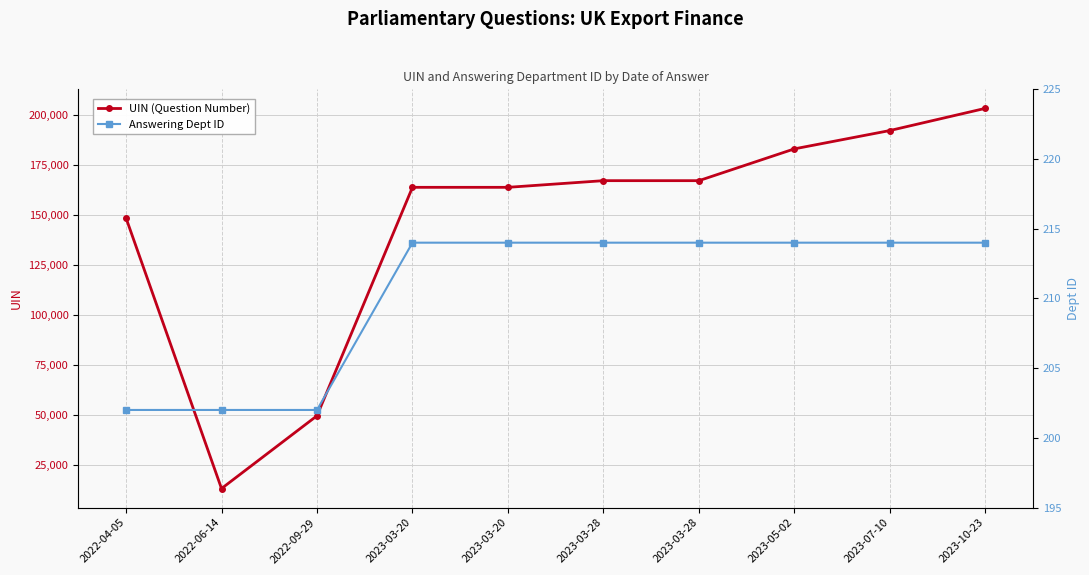

What is the label of the 10th point from the left?

2023-10-23